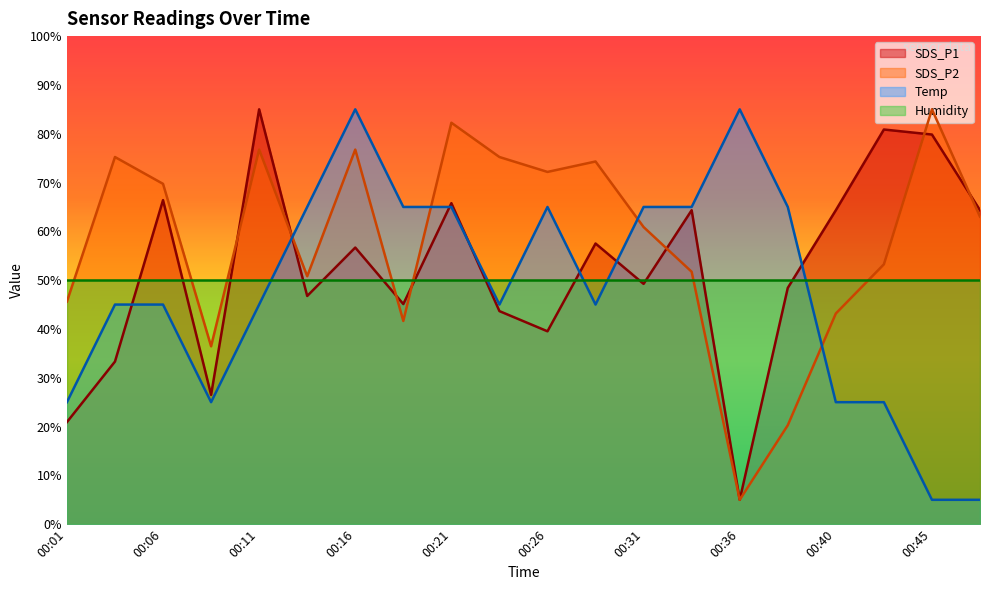

What is the average value of the Temp series?

48.0